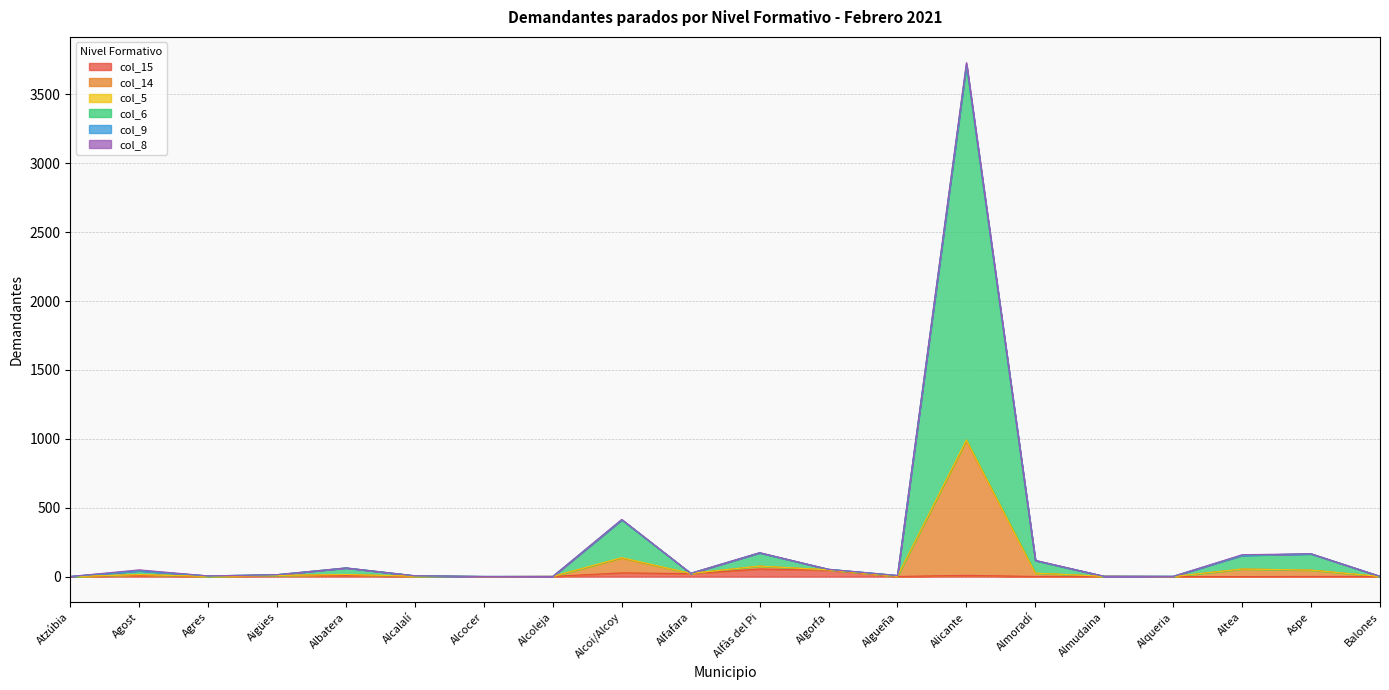

What is the label of the 18th point from the left?

Altea